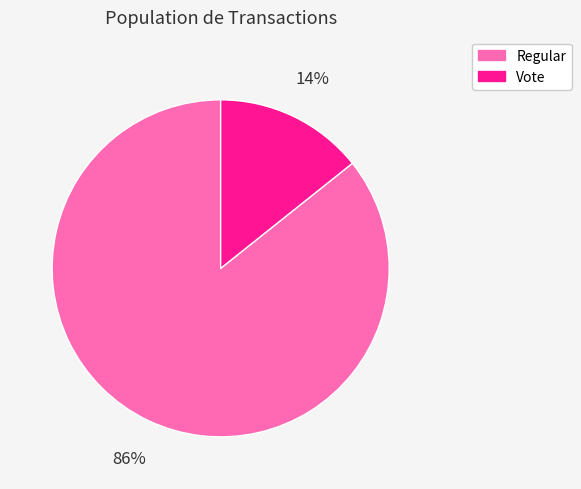

To the nearest percent, what portion does Regular represent?

86%